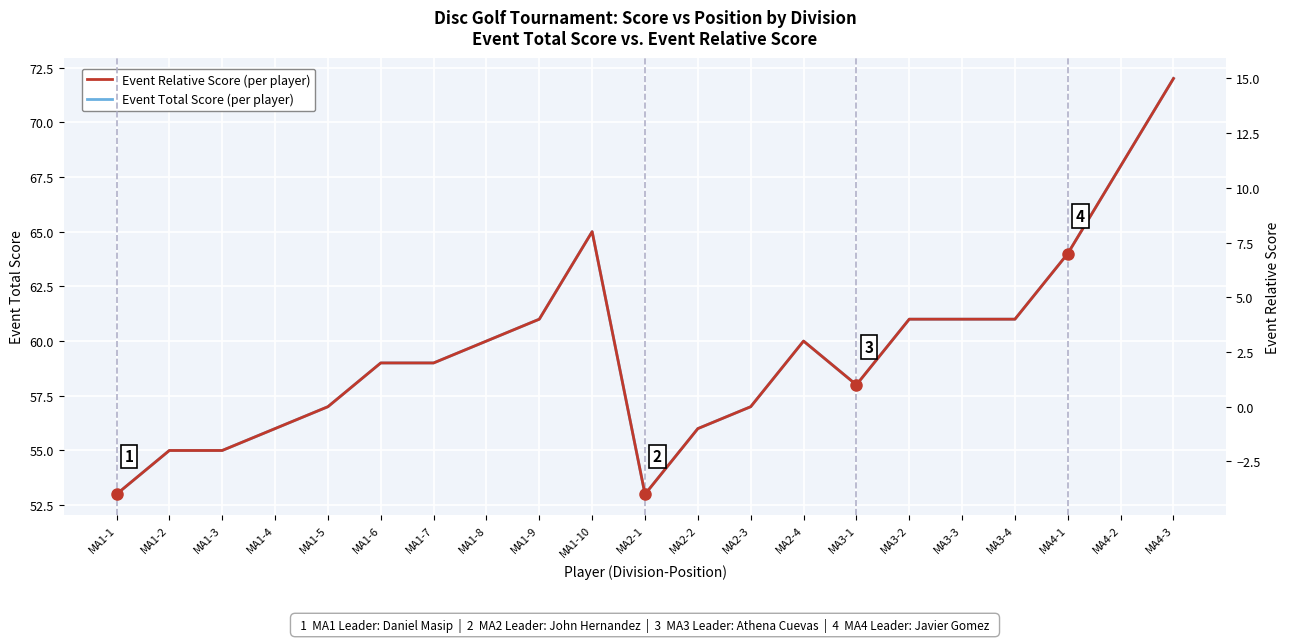

What is the difference between the maximum and minimum values in the Event Relative Score series?

19